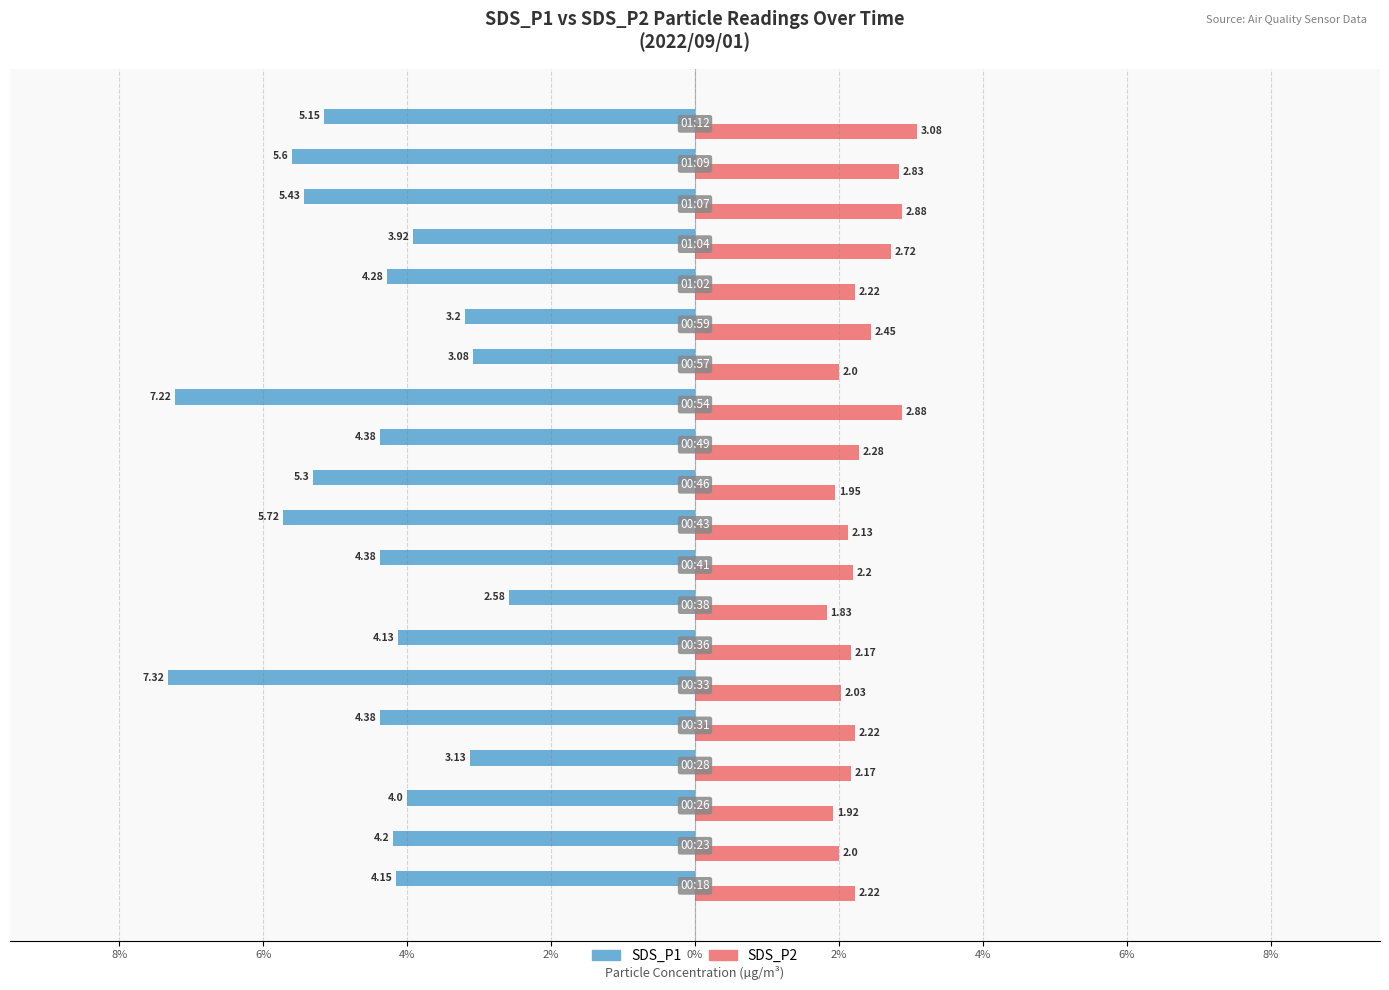

What are all the series names shown in the legend?

SDS_P1, SDS_P2